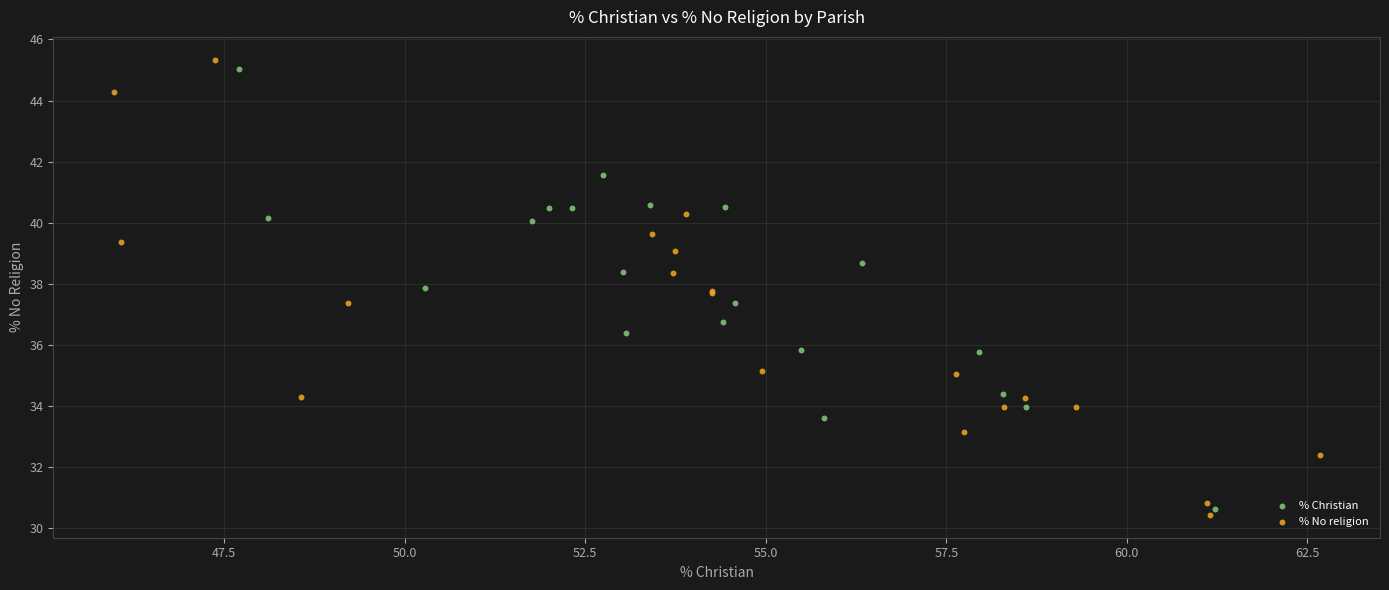

Which series reaches the minimum Y coordinate?

% No religion